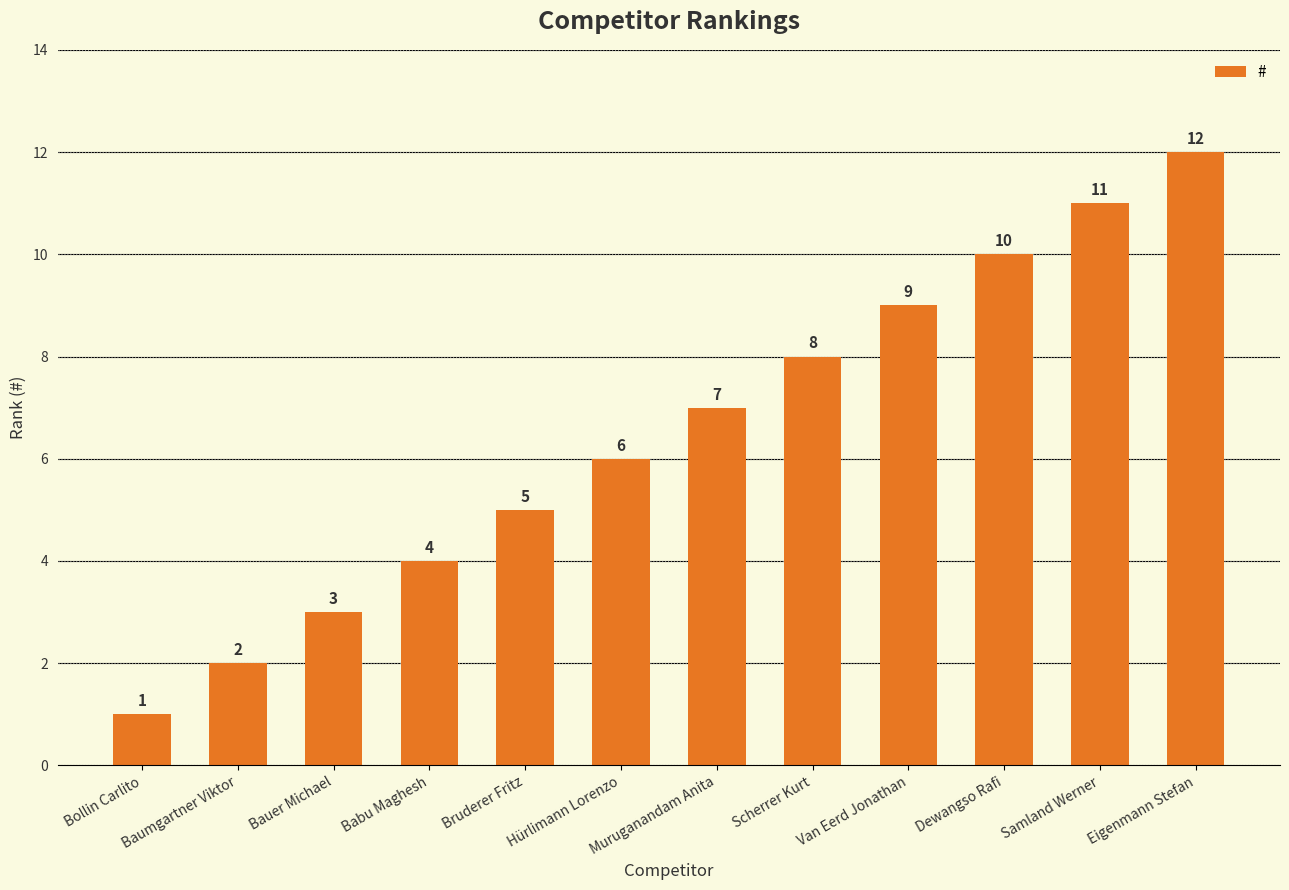

List the labels in order of value, smallest first.

Bollin Carlito, Baumgartner Viktor, Bauer Michael, Babu Maghesh, Bruderer Fritz, Hürlimann Lorenzo, Muruganandam Anita, Scherrer Kurt, Van Eerd Jonathan, Dewangso Rafi, Samland Werner, Eigenmann Stefan